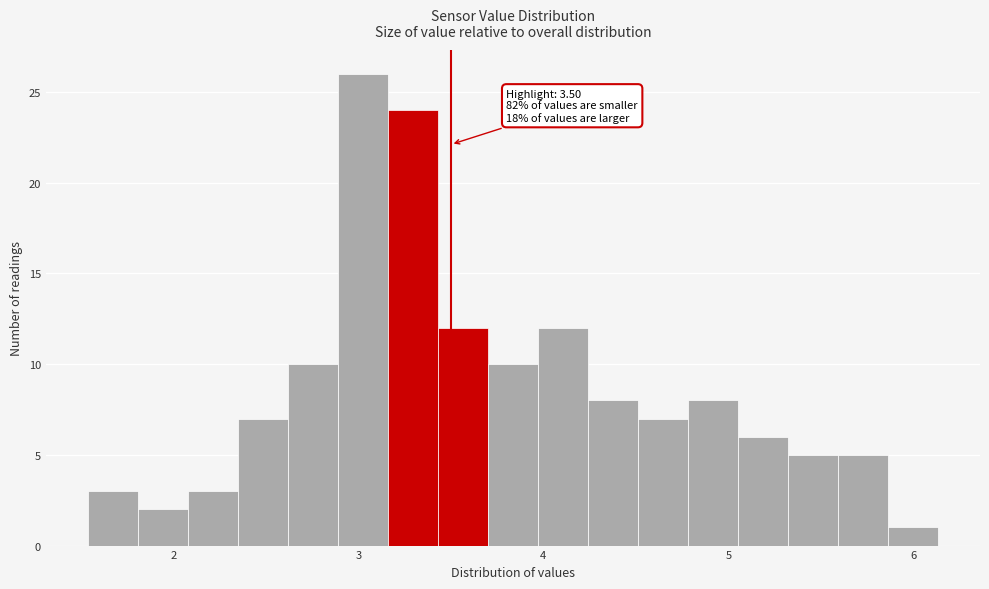

Around what value on the x-axis is the tallest bar? Give the approximate position of its centre, as read against the axis.

3.0